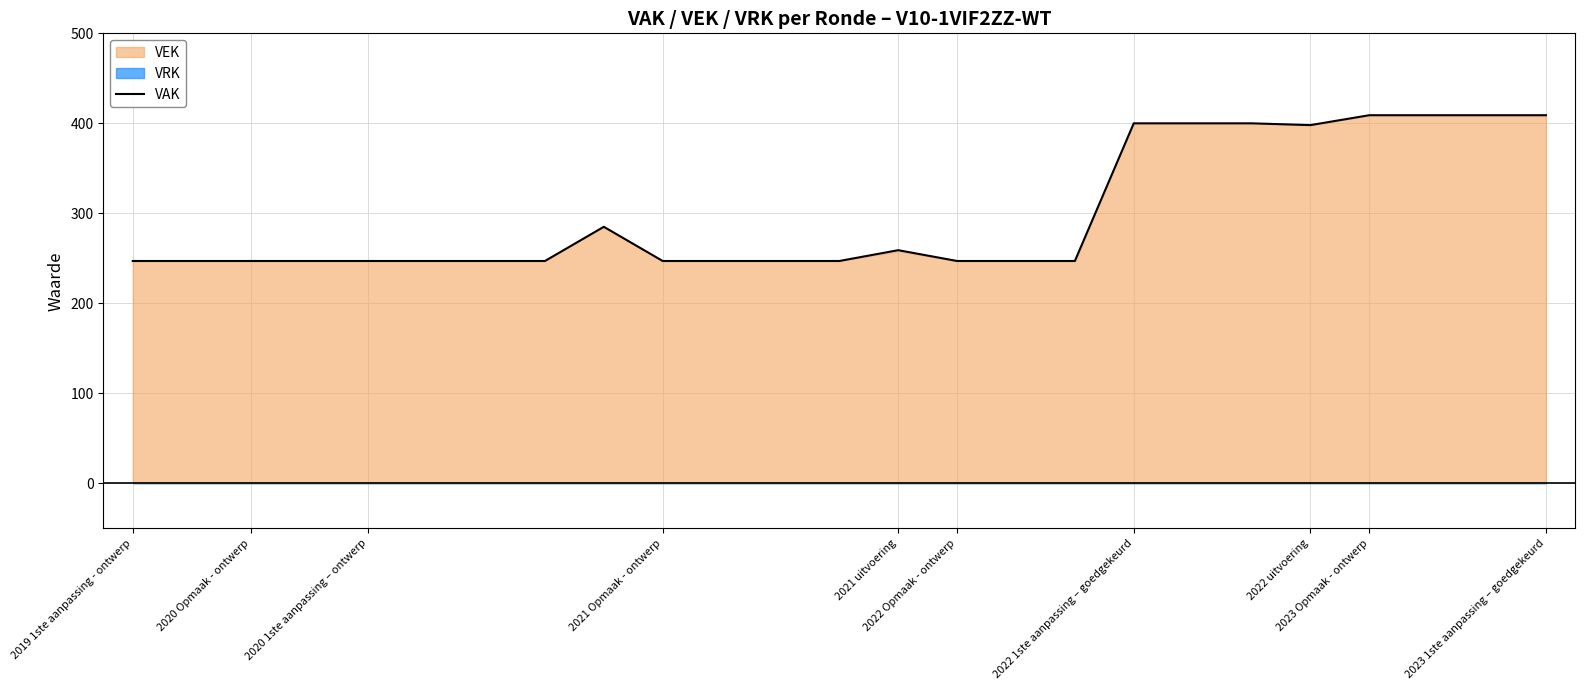

Is it true that the value at 2021 uitvoering is 364?

False